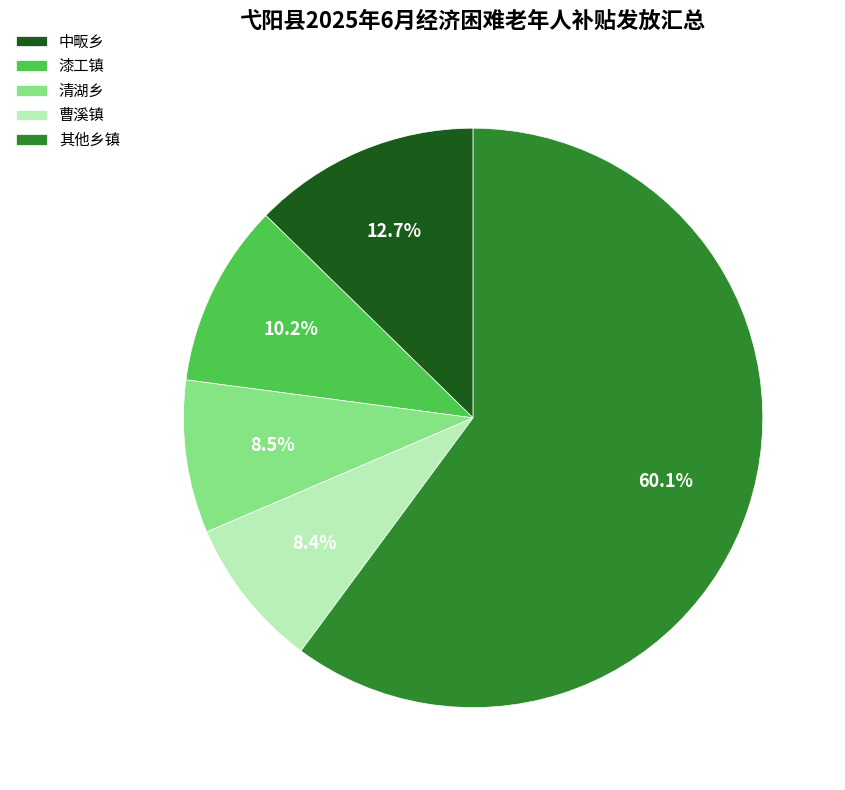

What percentage is the 中畈乡 slice, to the nearest percent?

13%